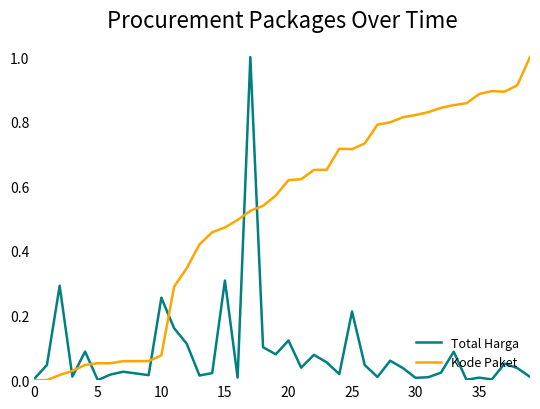

What is the maximum value for Total Harga?

1.0